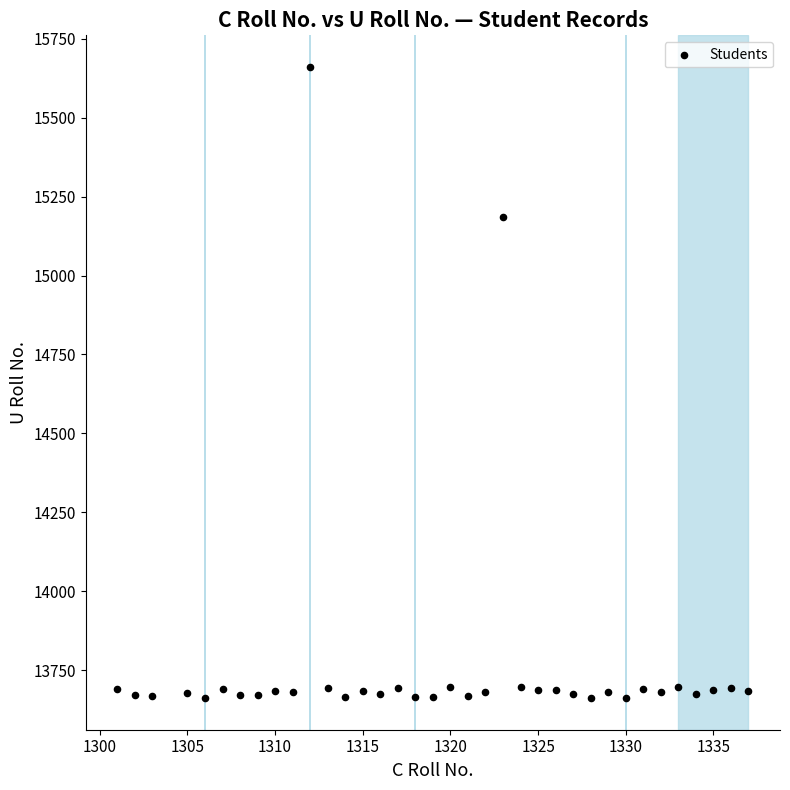

What is the range of X values (max minus min)?

36